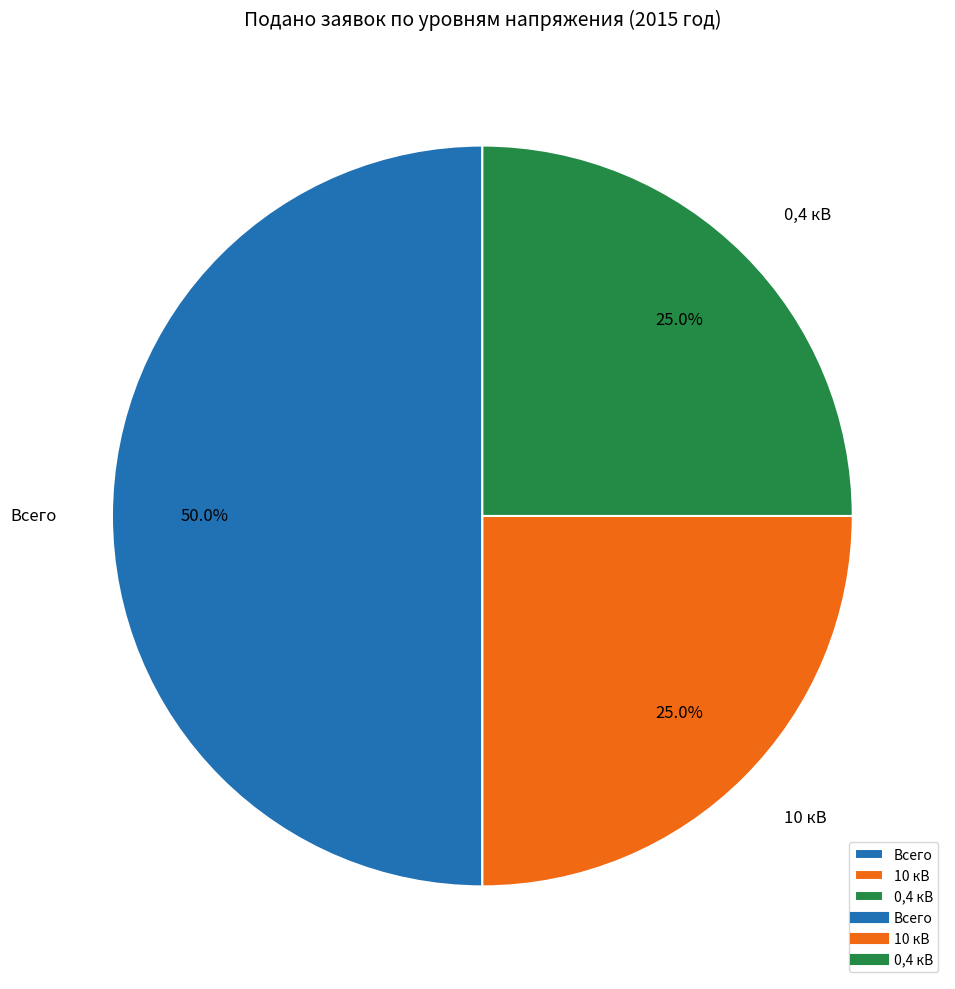

Does 10 кВ represent more than half of the total?

No